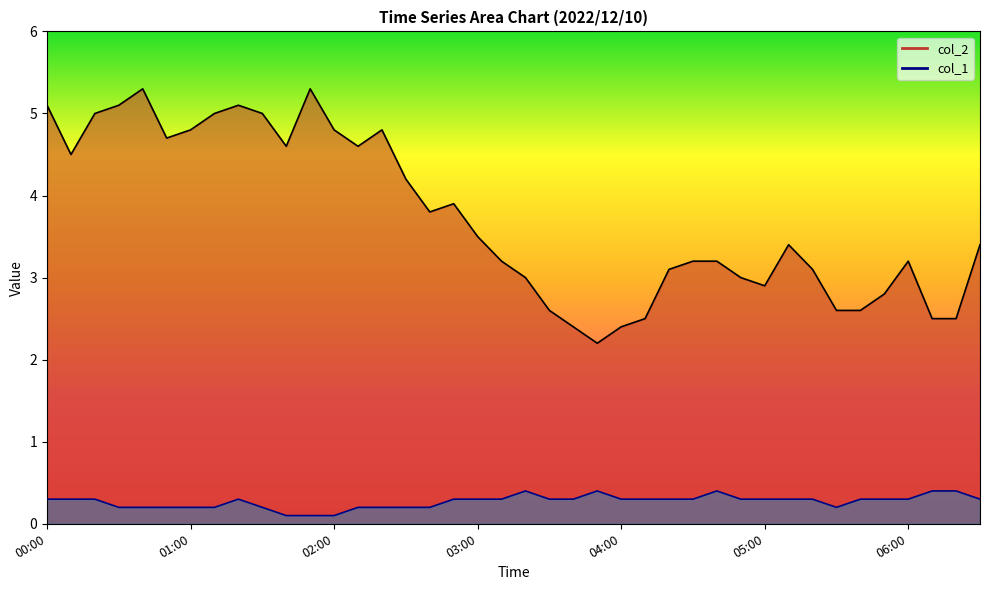

How many data points does each series have?

40